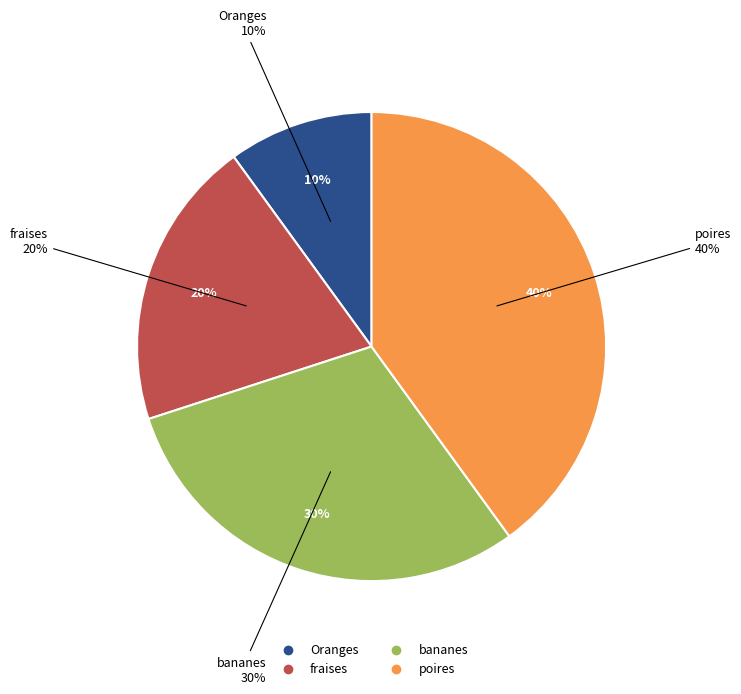

Is fraises the majority of the pie?

No